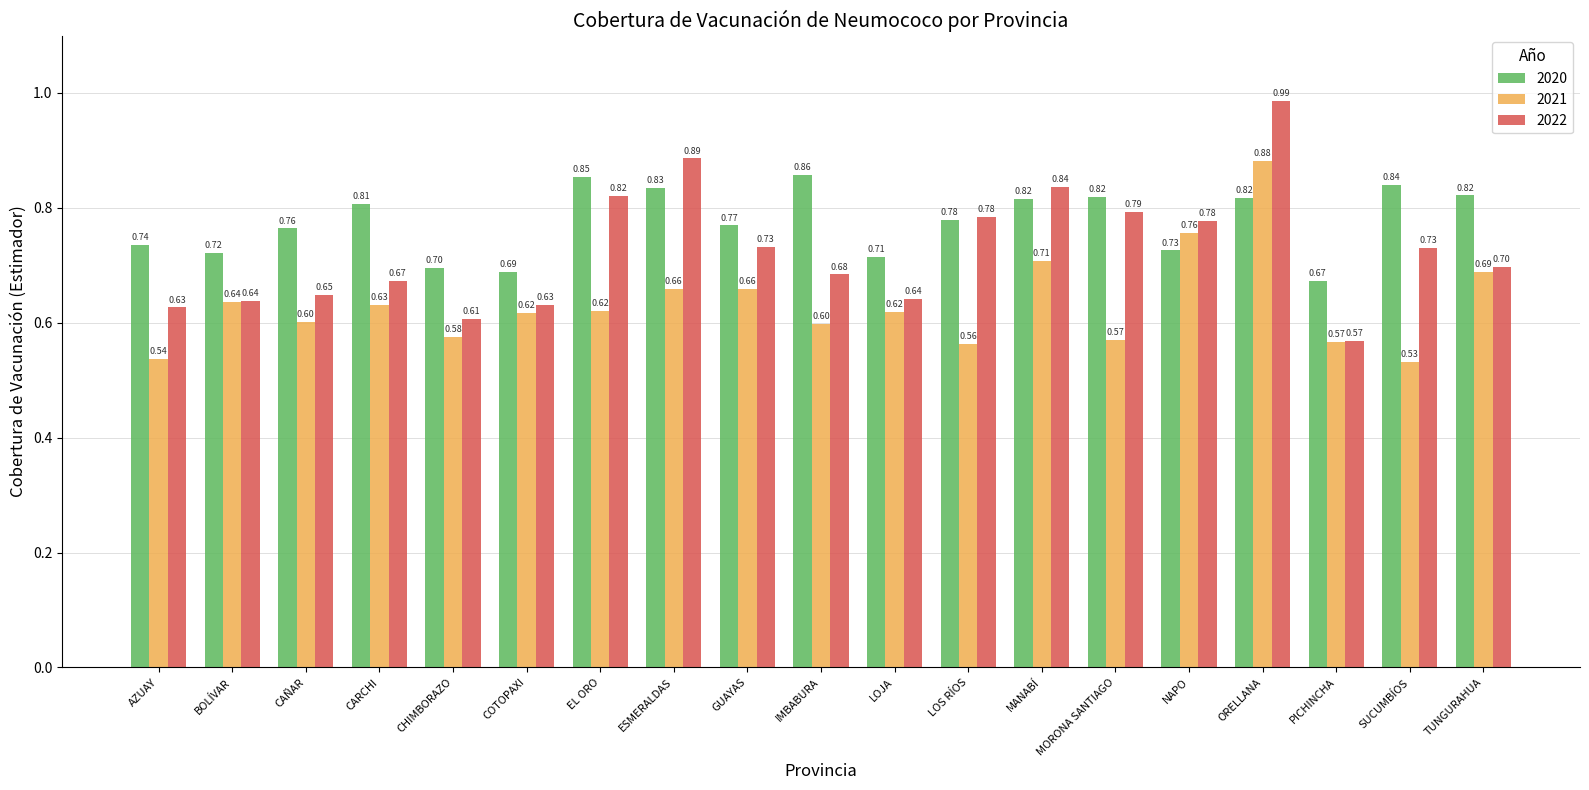

What are all the series names shown in the legend?

2020, 2021, 2022